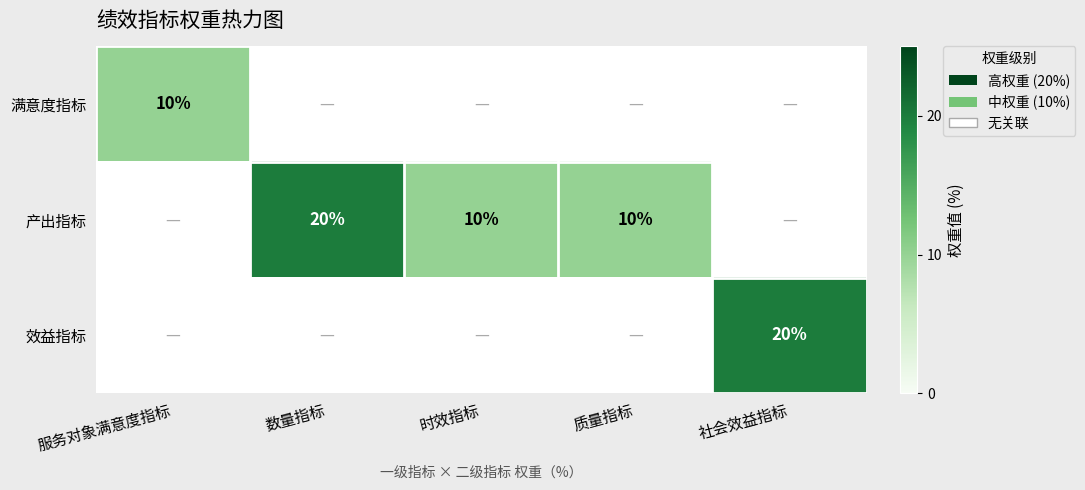

List the labels in order of 满意度指标 value, largest first.

服务对象满意度指标, 数量指标, 时效指标, 质量指标, 社会效益指标